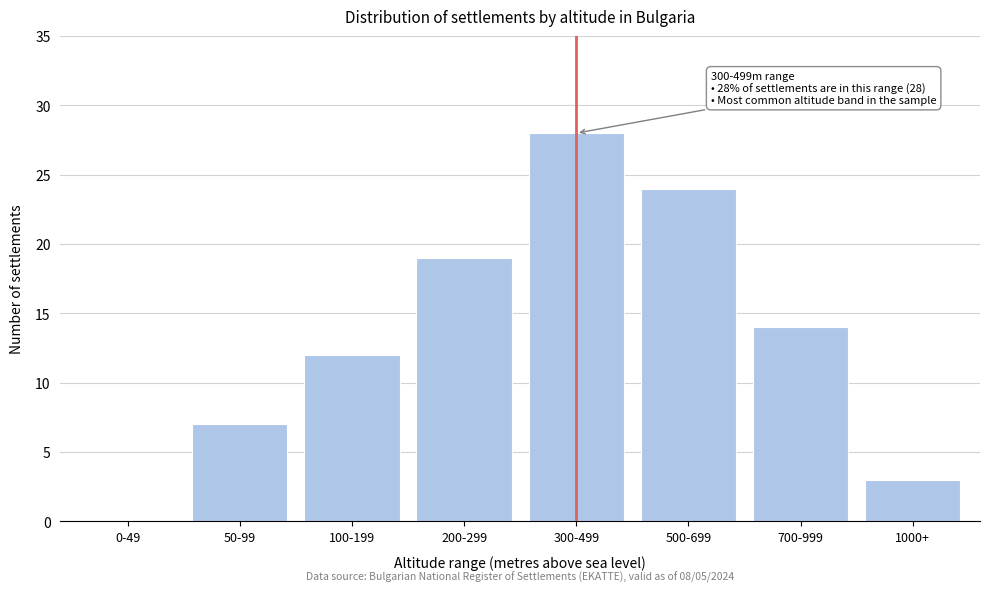

Reading left to right, extract all data points from this chart.

0-49=0	50-99=7	100-199=12	200-299=19	300-499=28	500-699=24	700-999=14	1000+=3